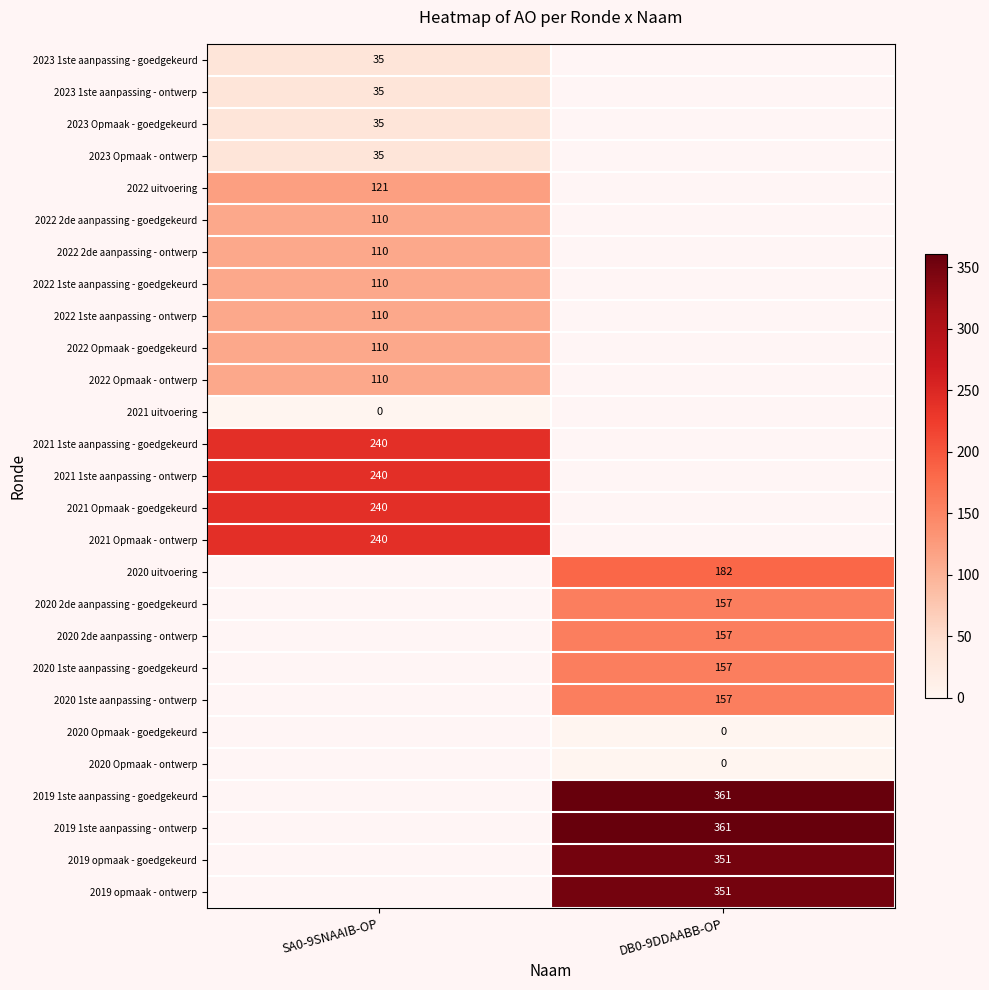

True or false: 2019 opmaak - ontwerp has a value of 351 at DB0-9DDAABB-OP.

True